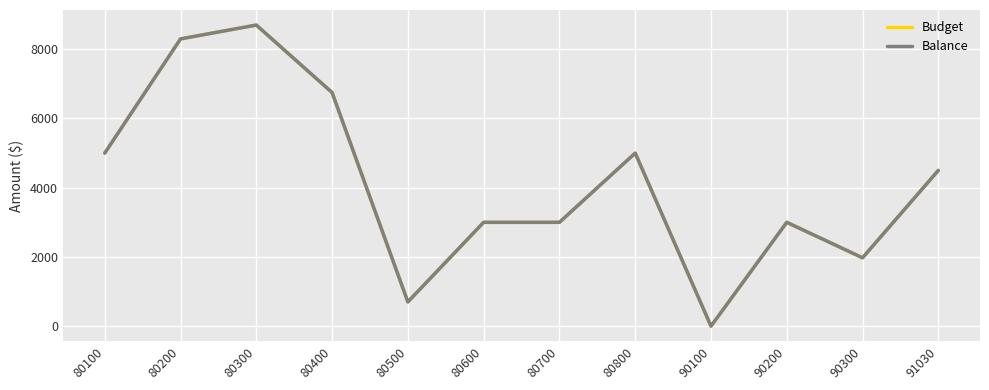

What is the difference between the Budget values at 90300 and 91030?

2525